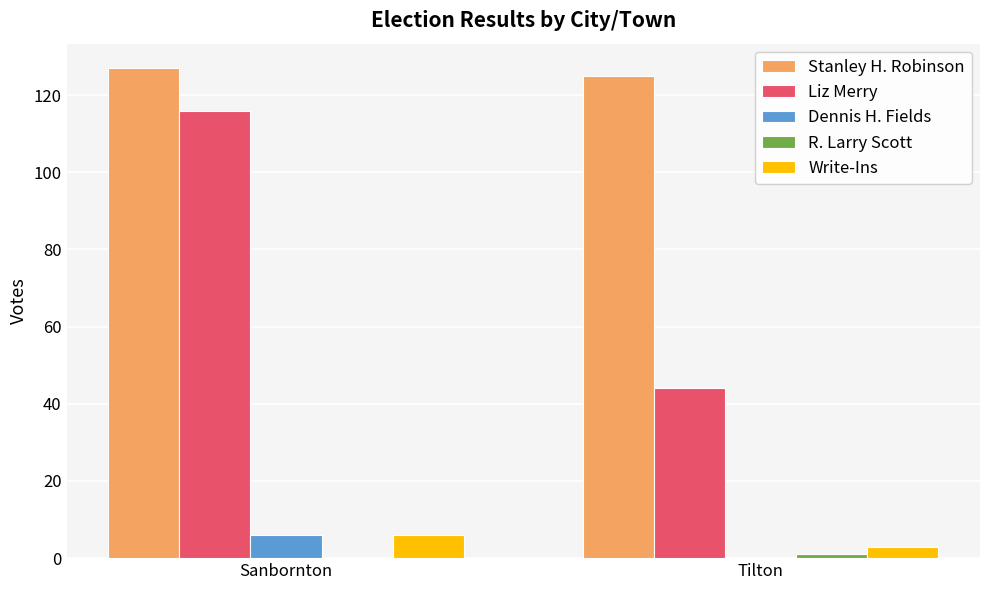

Read the Dennis H. Fields value at Sanbornton.

6